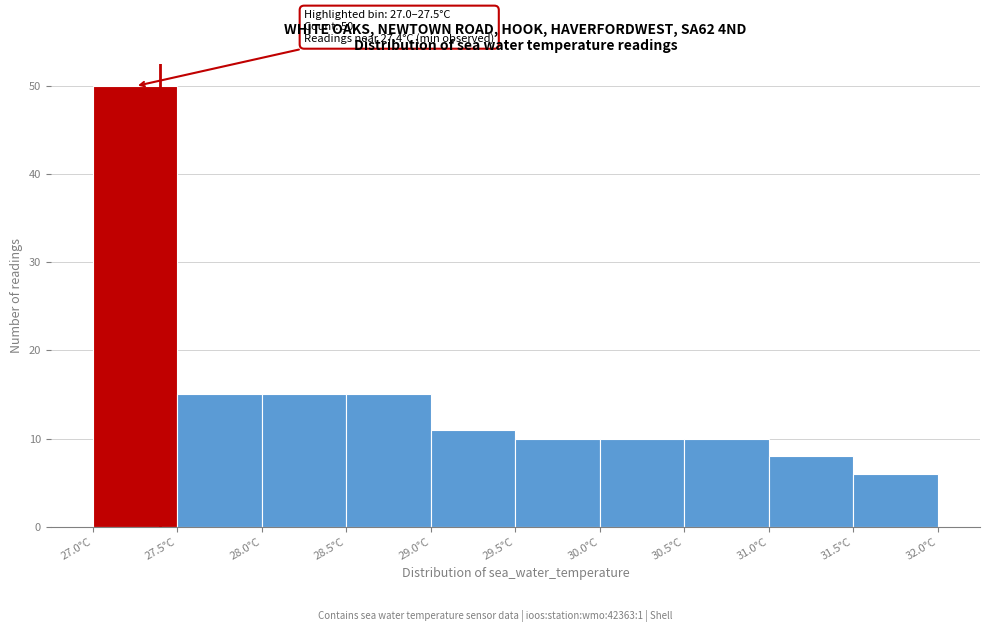

Over which range of the x-axis is the bar tallest?

27.0 to 27.5